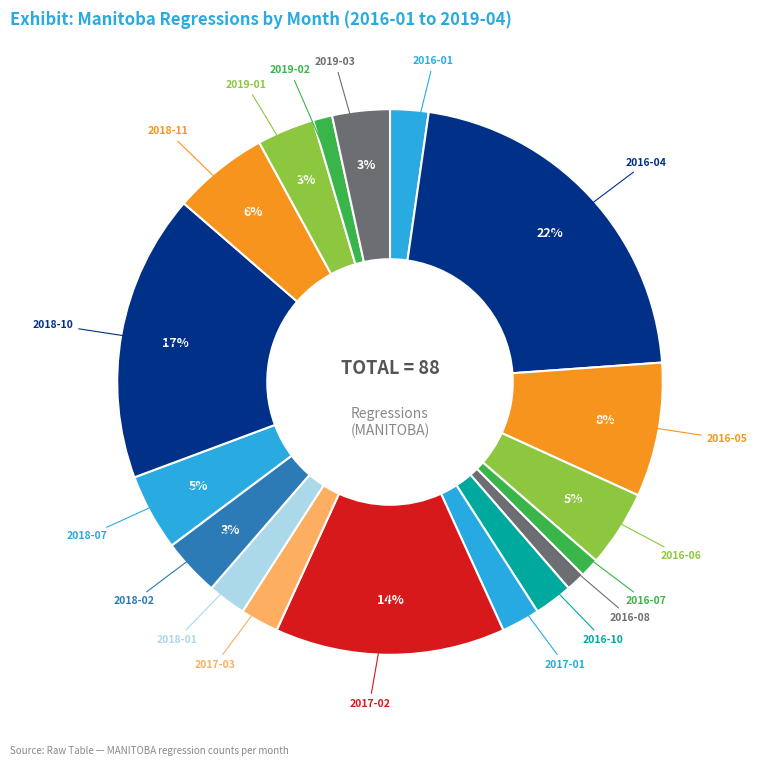

How many segments does this pie chart have?

18